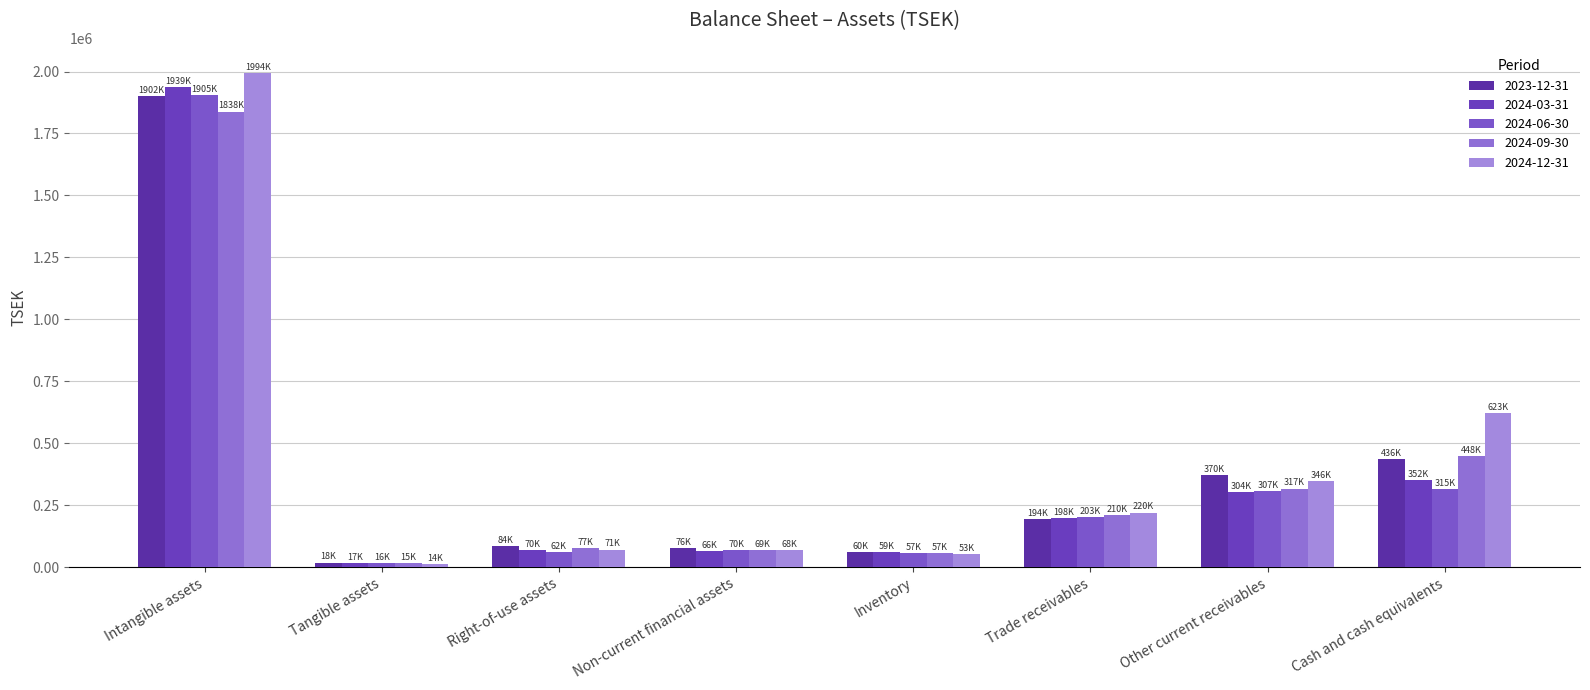

How many values in the 2024-03-31 series are below 198059?

4